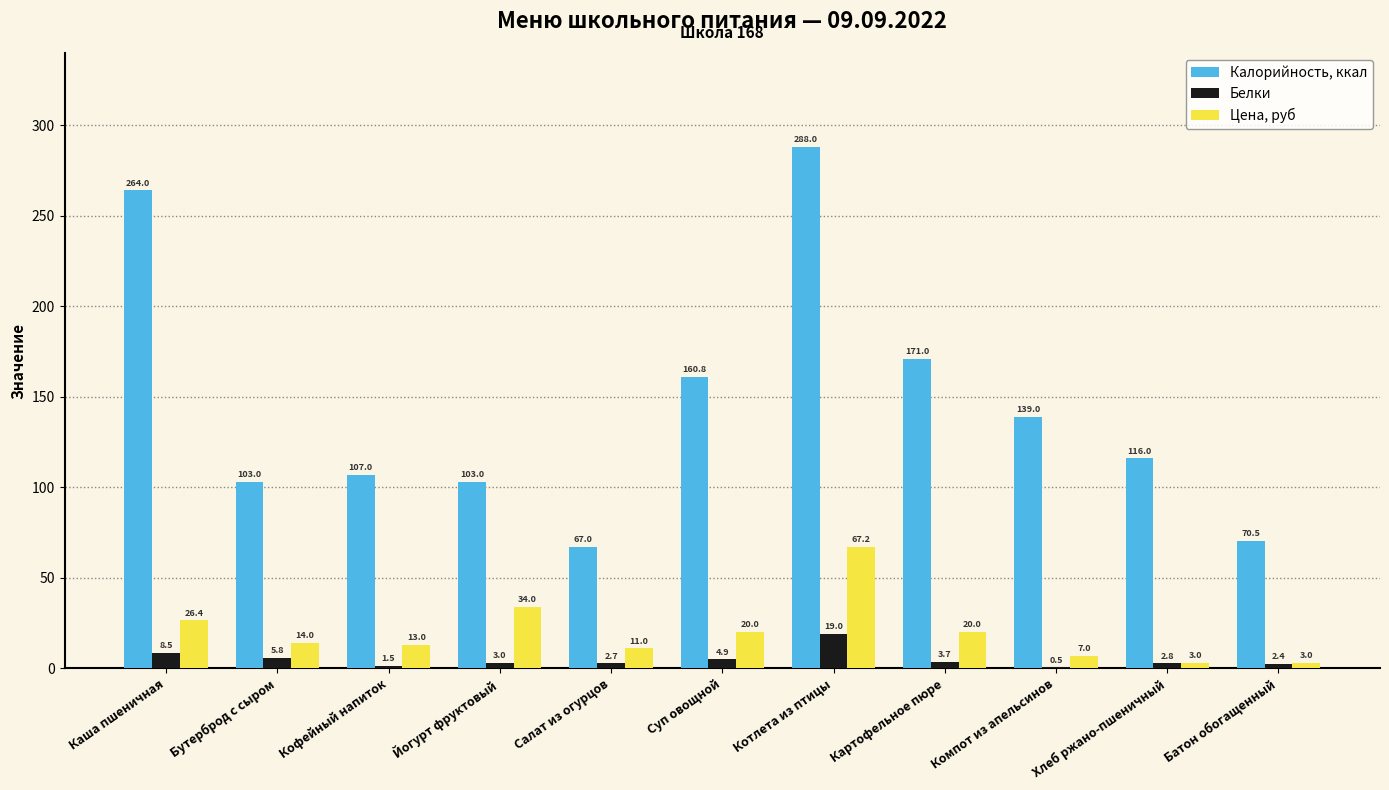

Count the number of categories in the chart.

11